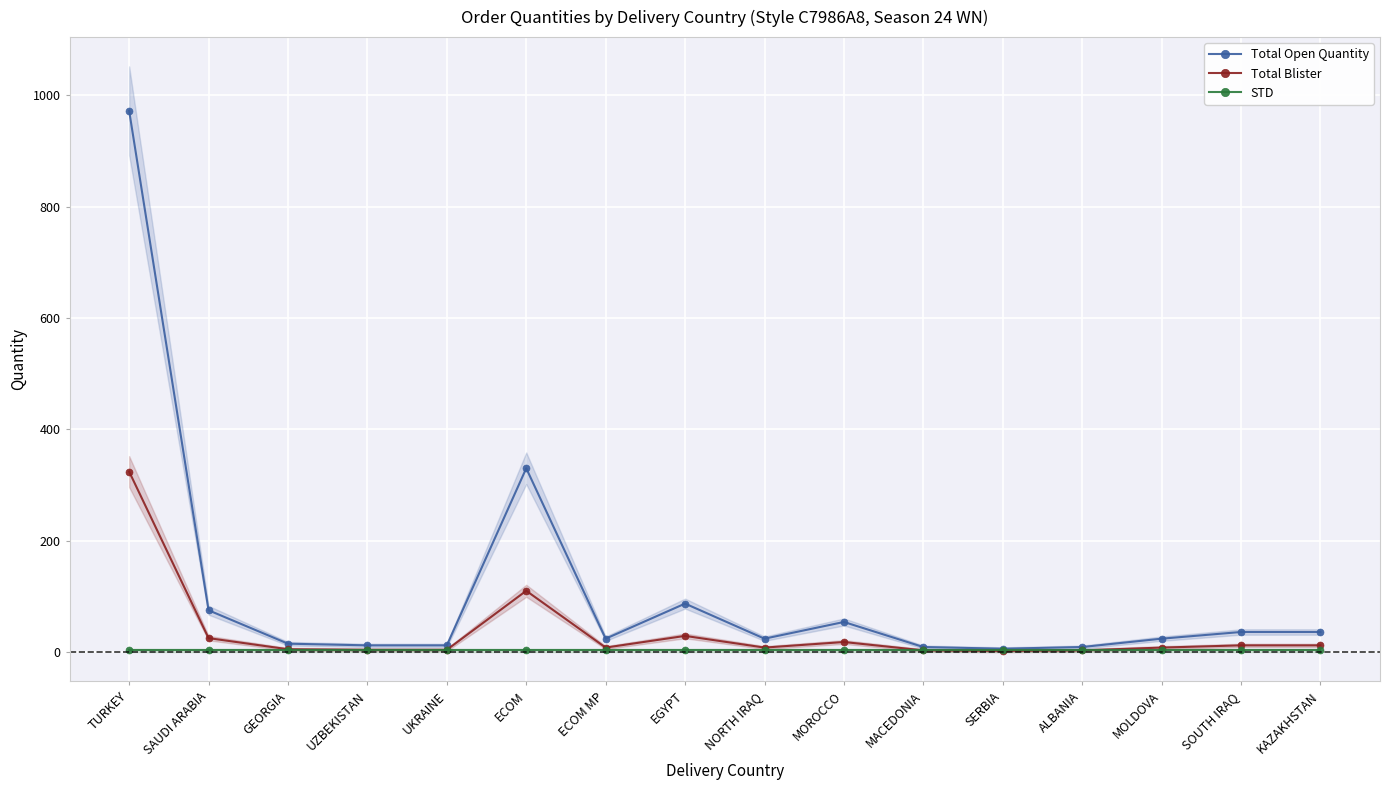

Which series has the widest spread of values?

Total Open Quantity